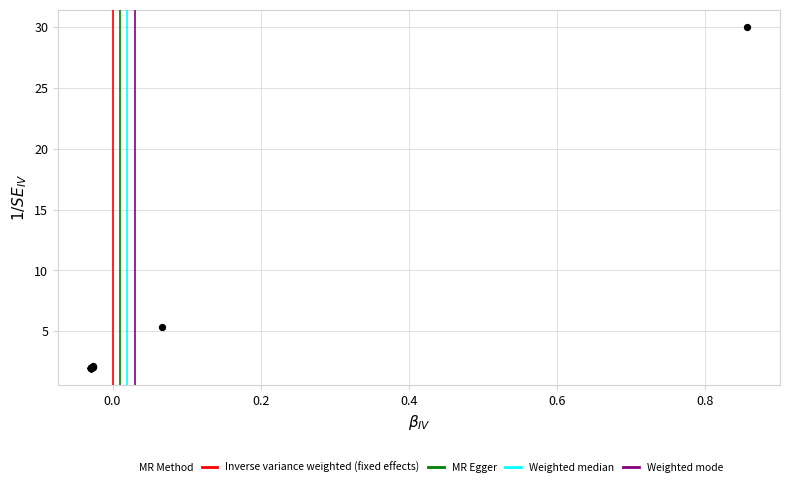

What Y value in the scatter plot is closest to 16?

5.3